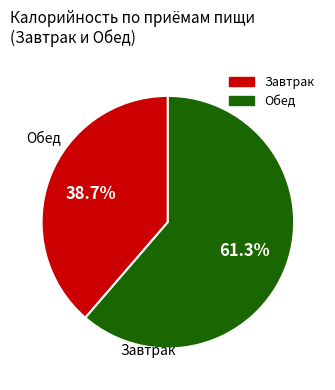

Is there a majority slice in this chart?

Yes